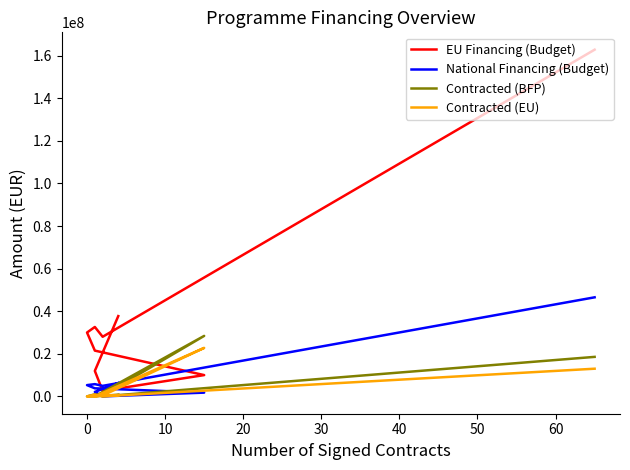

How many interior local valleys does the National Financing (Budget) series have?

2